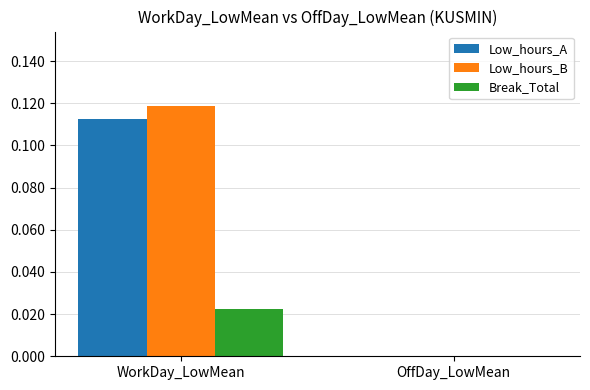

Is the value of Break_Total at WorkDay_LowMean greater than the value of Low_hours_B at WorkDay_LowMean?

No